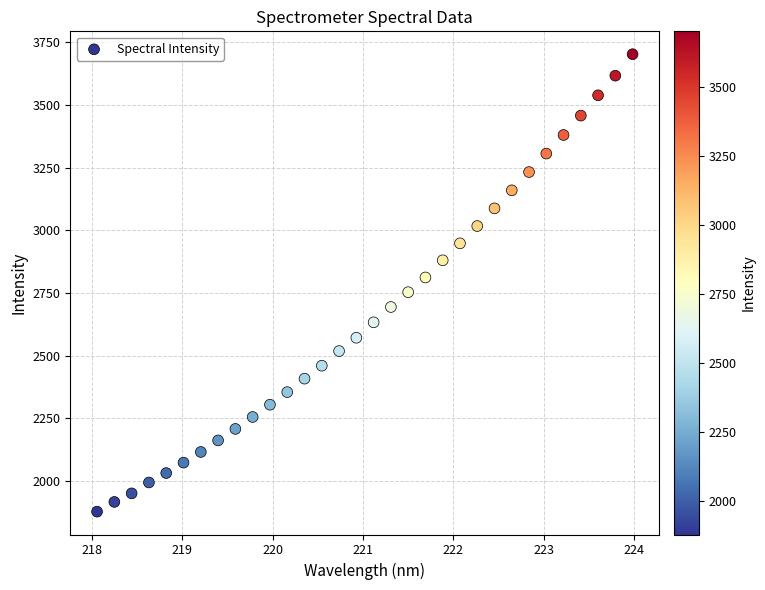

What is the range of Y values (max minus min)?

1824.5